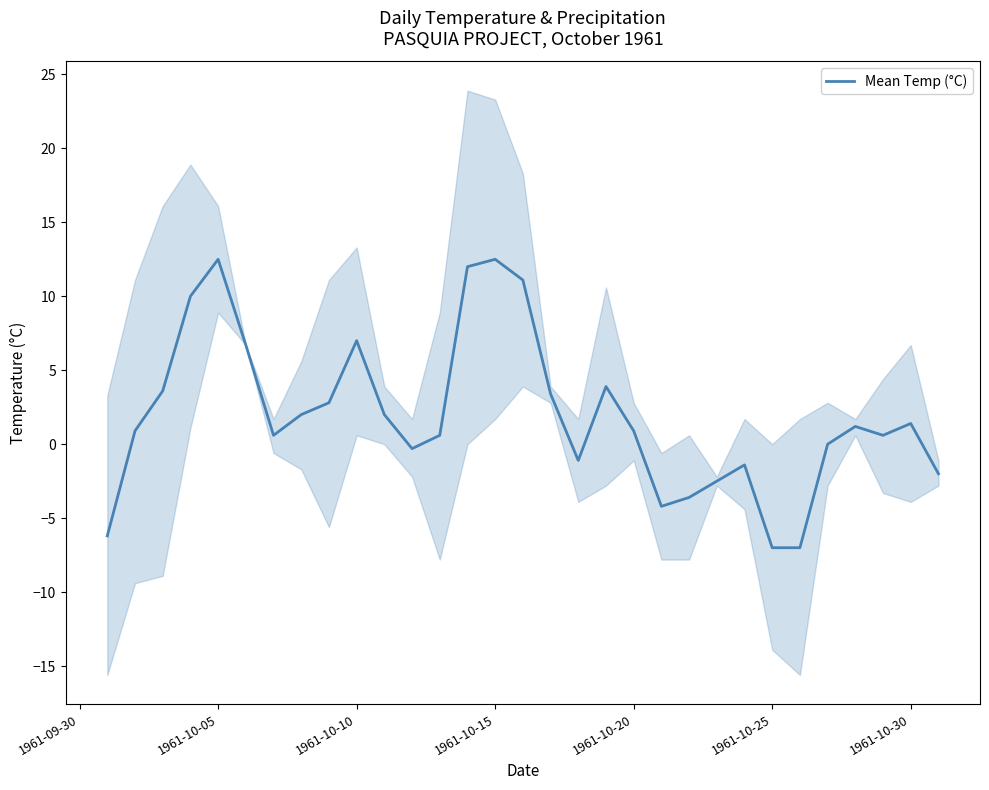

Reading left to right, transcribe all the data shown in this chart.

-6.2	0.9	3.6	10.0	12.5	6.7	0.6	2.0	2.8	7.0	2.0	-0.3	0.6	12.0	12.5	11.1	3.4	-1.1	3.9	0.9	-4.2	-3.6	-2.5	-1.4	-7.0	-7.0	0.0	1.2	0.6	1.4	-2.0